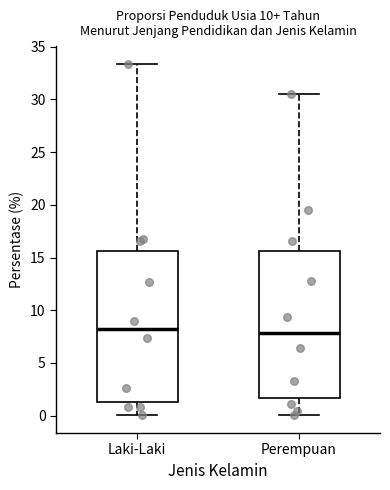

Reading left to right, read every box against the y-axis: the position of its median line, the range the box covers, and the ends of its whiskers. The values are not printed on the chart, so give them approximately, as read against the axis.

Laki-Laki: median 8.0, box 1.5 to 15.5, whiskers 0.0 to 33.5
Perempuan: median 8.0, box 1.5 to 15.5, whiskers 0.0 to 30.5